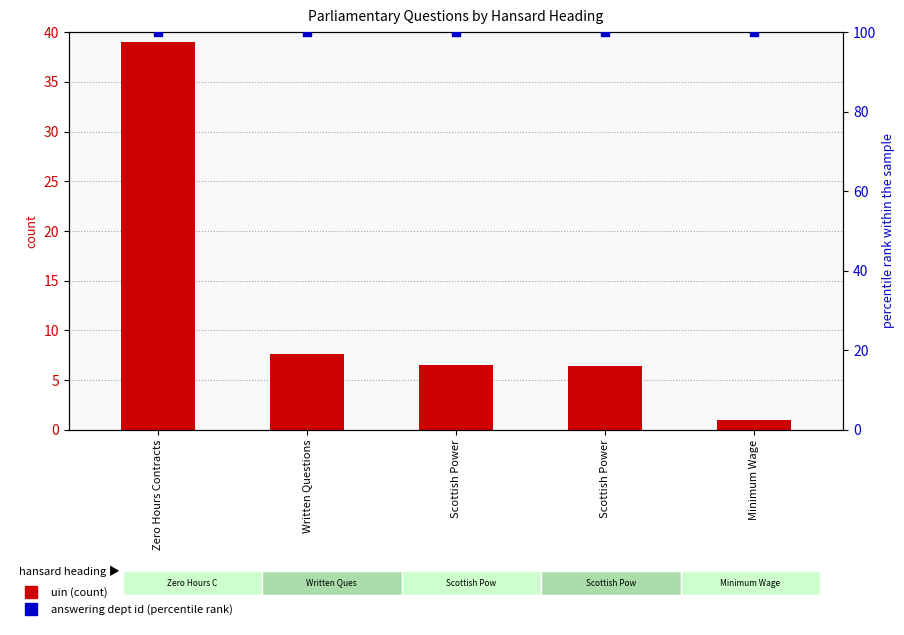

Which series contains the highest Y value?

answering dept id (percentile)